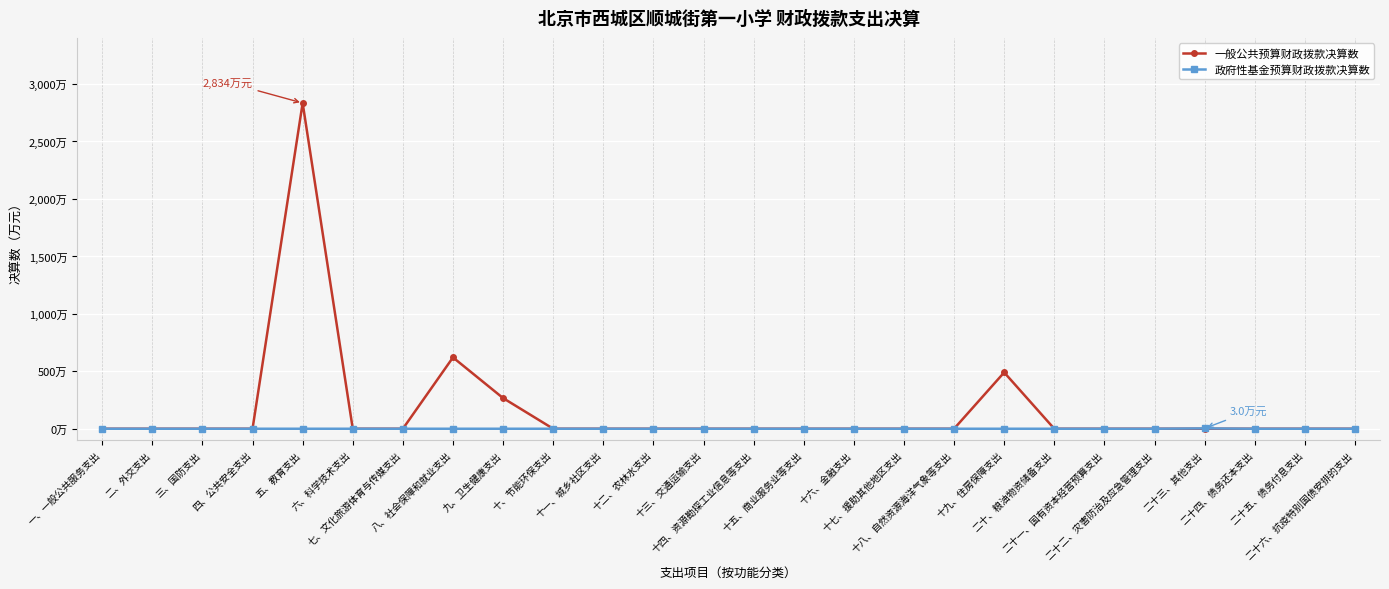

True or false: 政府性基金预算财政拨款决算数 has a value of 0.0 at 十六、金融支出.

True